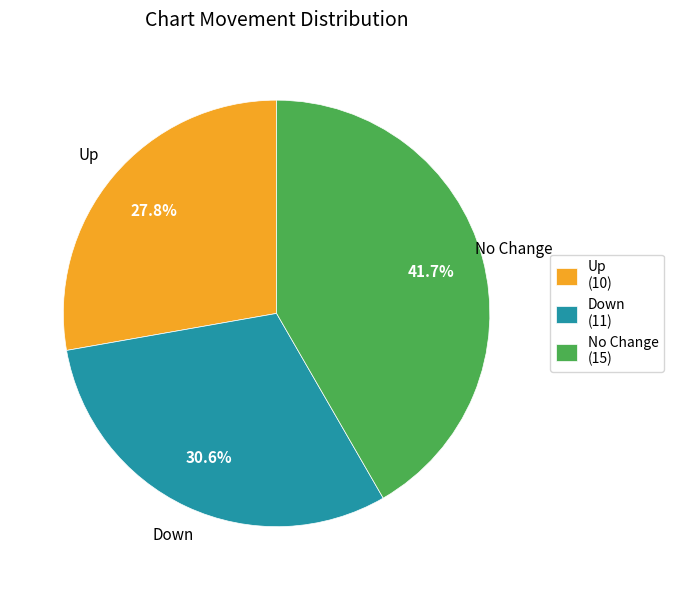

Rank the categories by value from highest to lowest.

No Change, Down, Up